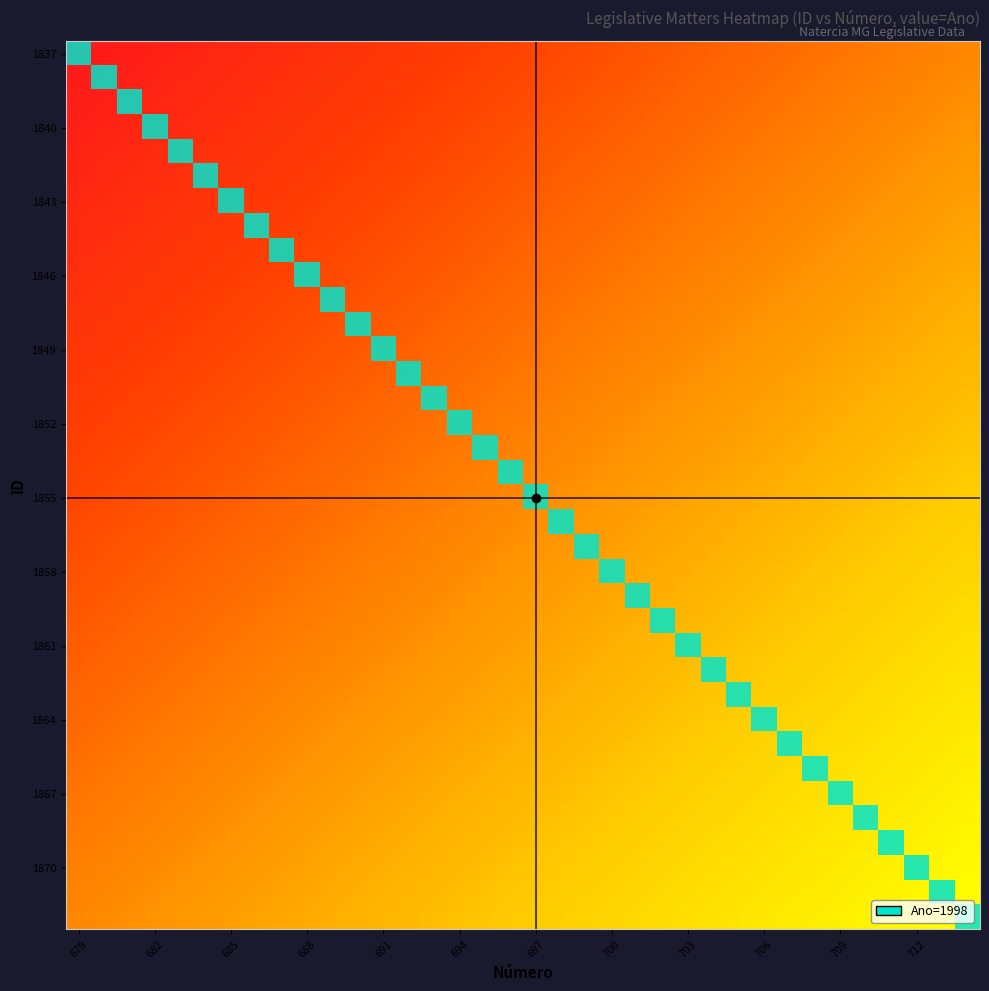

Which label corresponds to the smallest value in the chart?

679